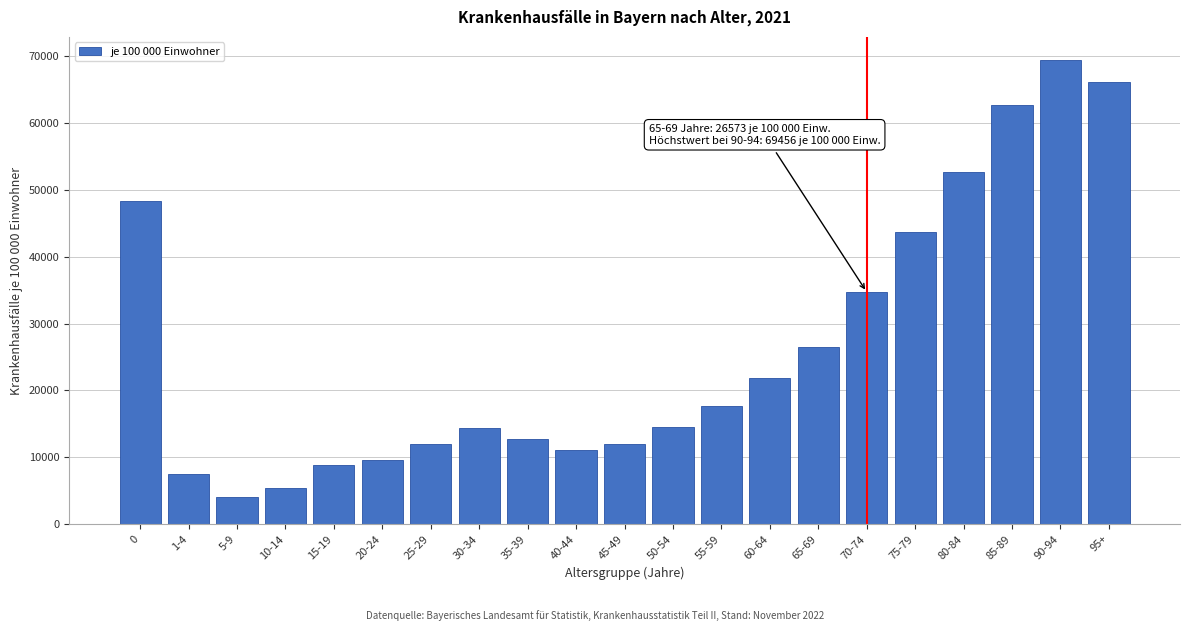

What is the average value?

26463.6